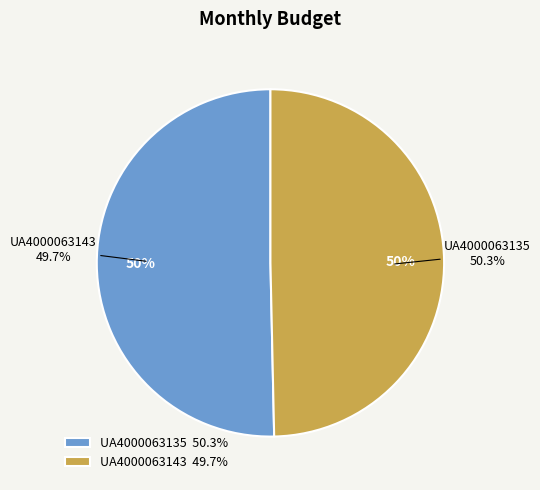

Is it true that UA4000063135 is 37% of the pie?

False